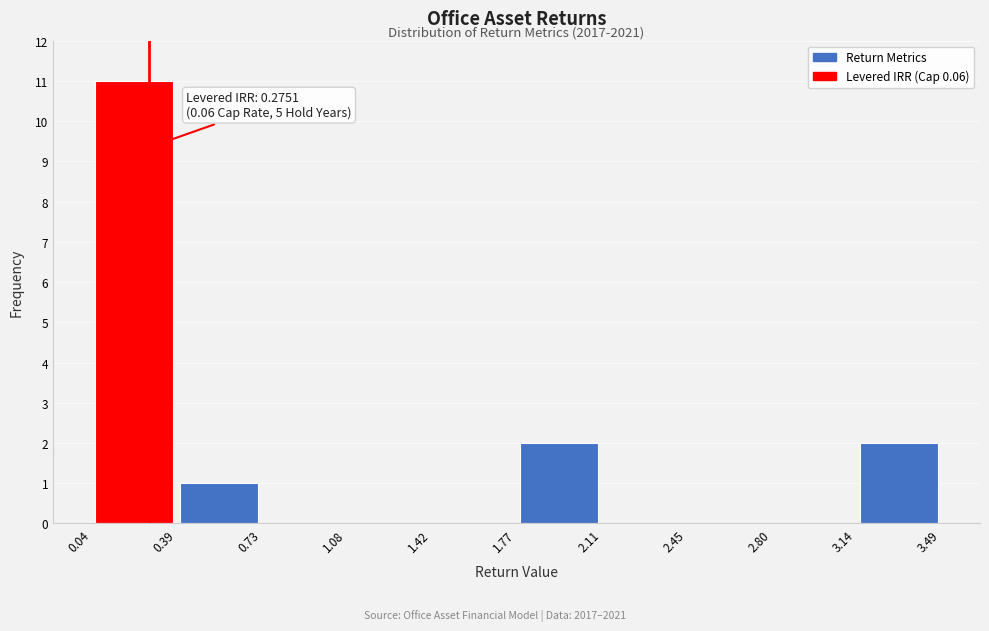

Over which range of the x-axis is the bar tallest?

0.04 to 0.39